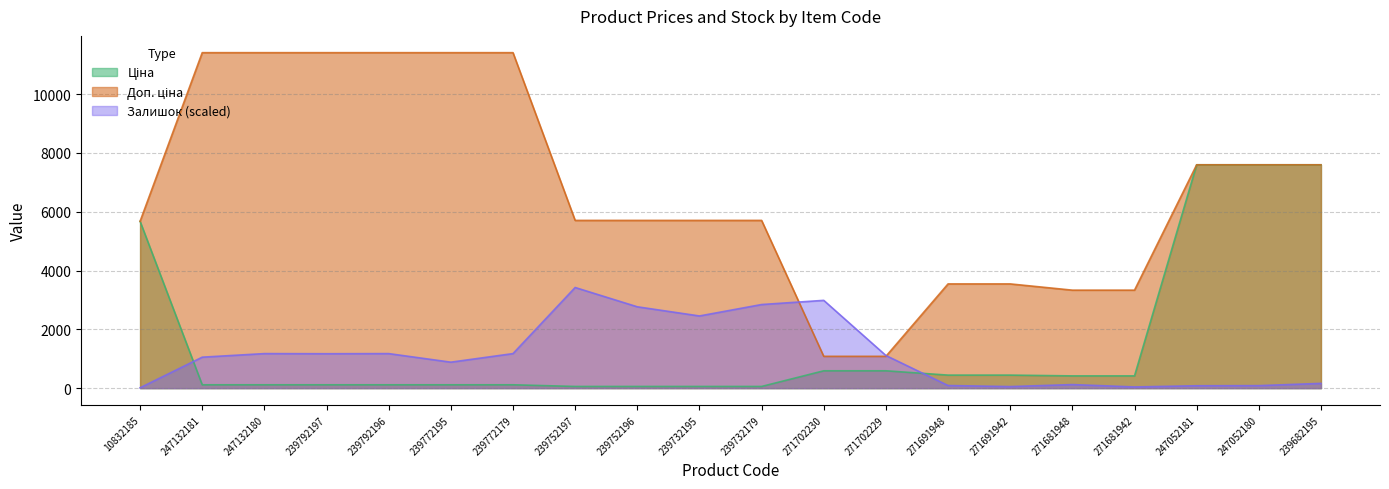

What is the difference between the second highest and minimum values in the Доп. ціна series?

10328.3